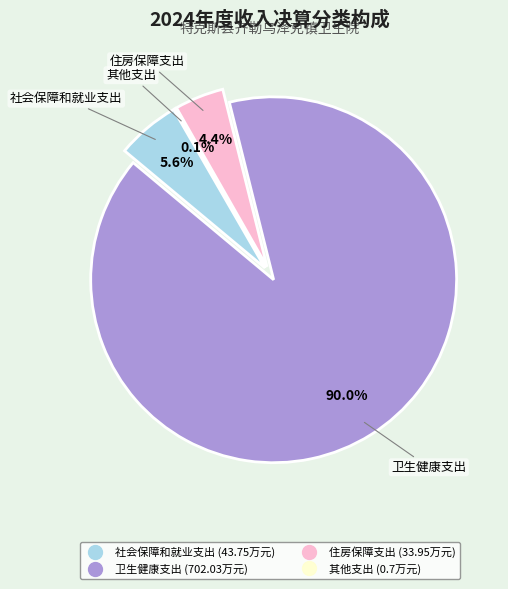

Does 卫生健康支出 represent more than half of the total?

Yes